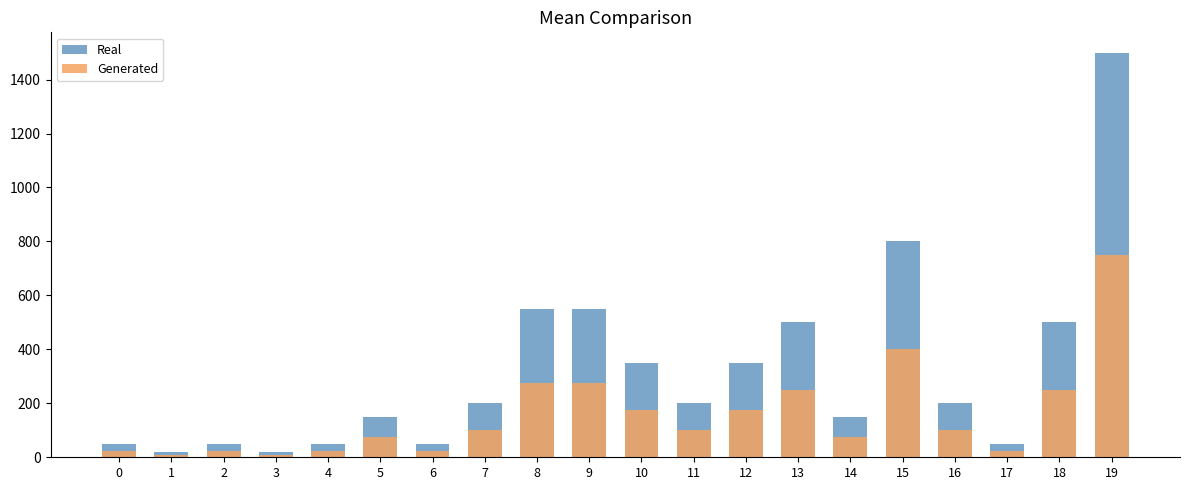

How many groups of bars are there?

20